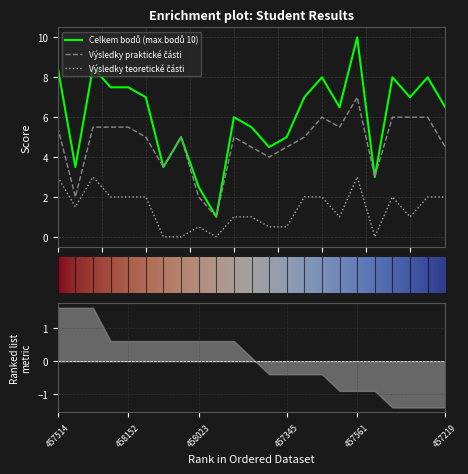

True or false: Výsledky praktické části and Celkem bodů (max.bodů 10) intersect in this chart.

False